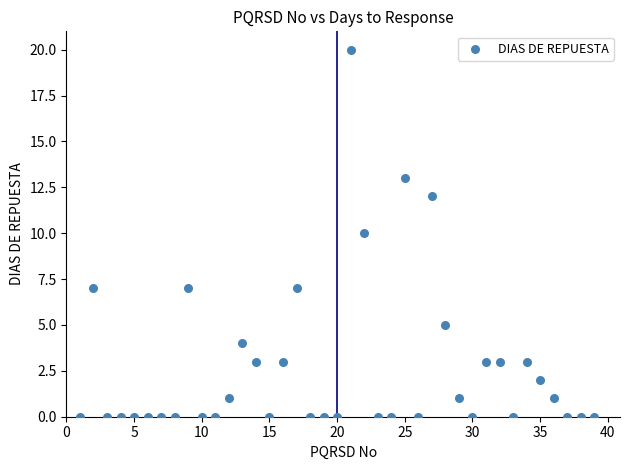

What is the range of X values (max minus min)?

38